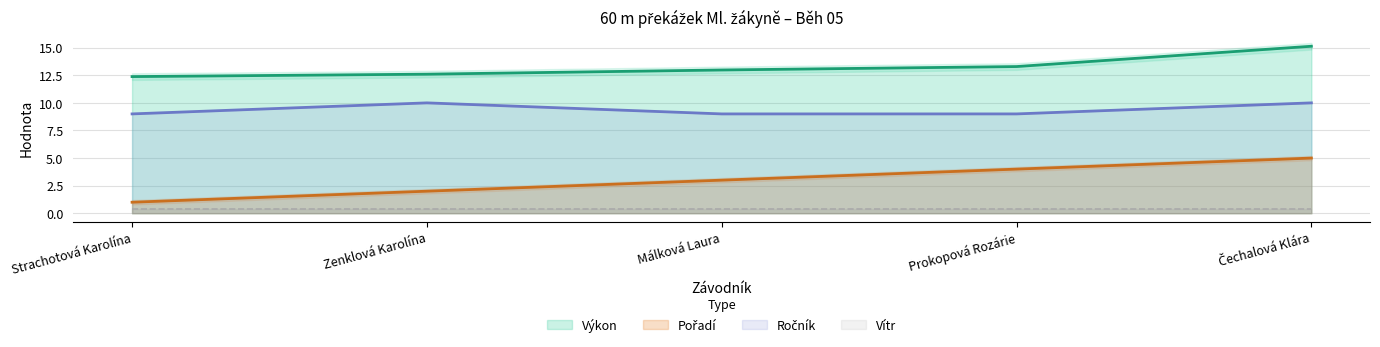

Reading left to right, extract all data points from this chart.

Pořadí: 1.0	2.0	3.0	4.0	5.0
Výkon: 12.4	12.6	13.0	13.3	15.1
Ročník: 9.0	10.0	9.0	9.0	10.0